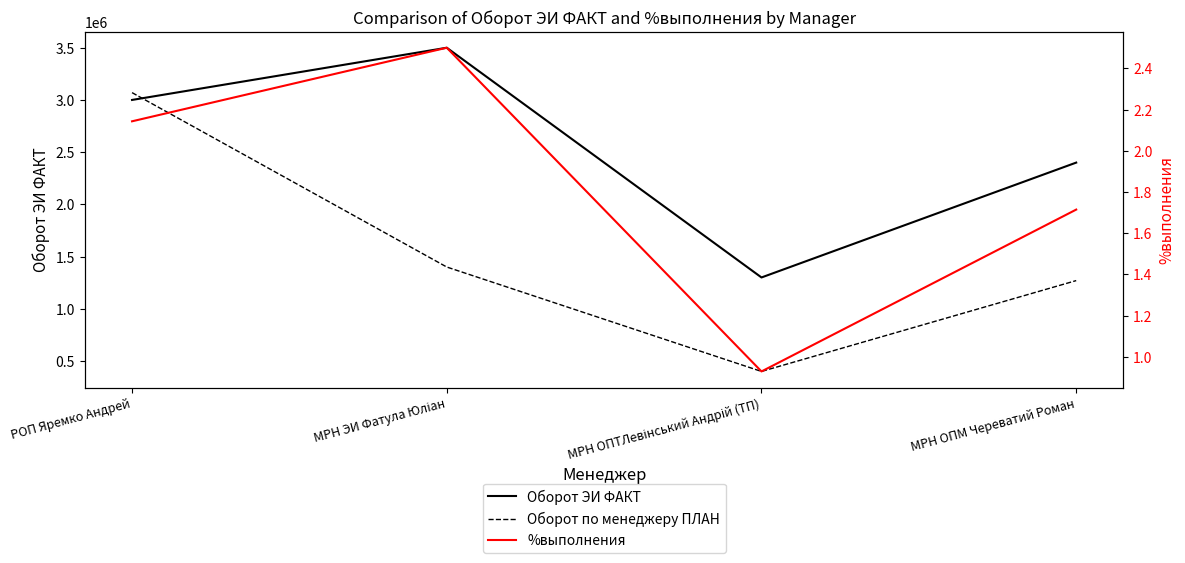

What is the value of the Оборот ЭИ ФАКТ point at the 1st from the left?

3000000.0